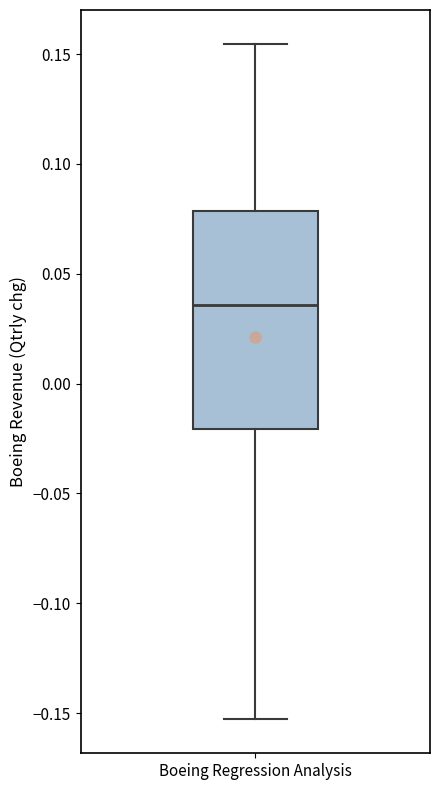

Read this box plot against the y-axis: the position of the median line, the range covered by the box, and the ends of both whiskers. The values are not printed on the chart, so give them approximately, as read against the axis.

median 0.035, box -0.020 to 0.080, whiskers -0.155 to 0.155